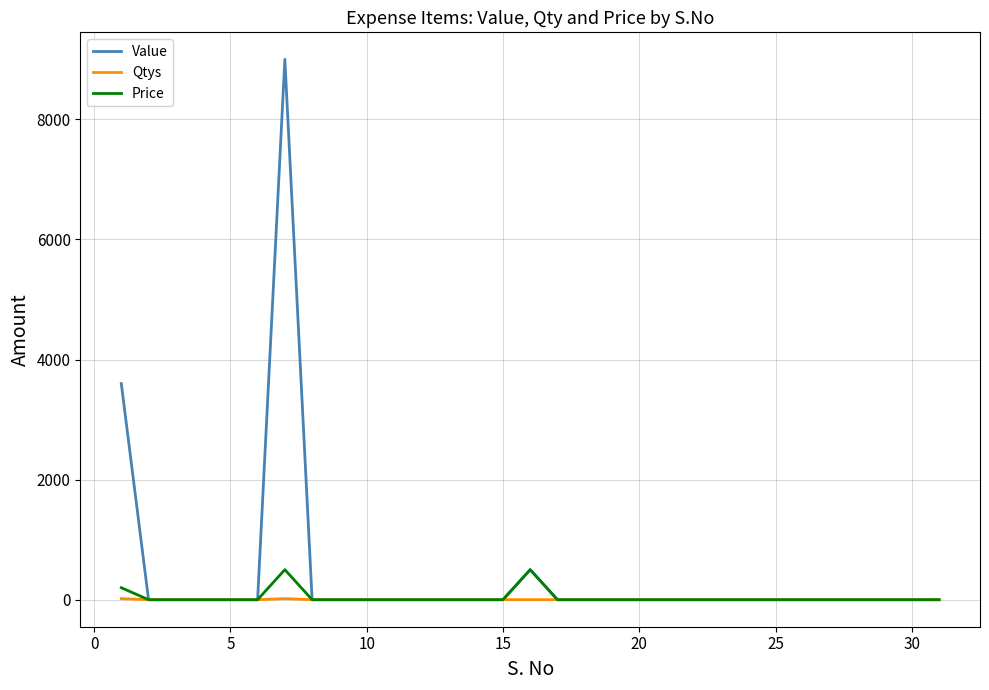

Rank the series by their maximum value, from lowest to highest.

Qtys, Price, Value